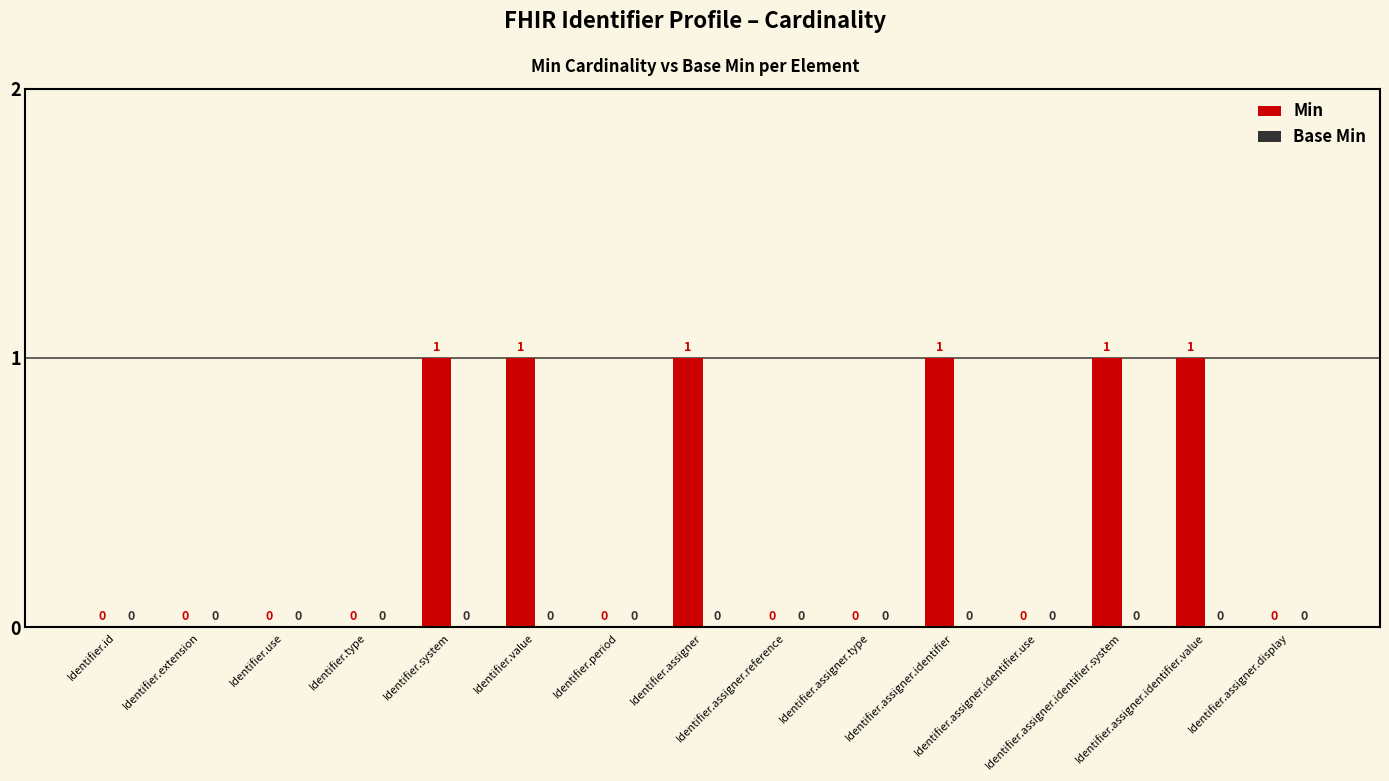

What is the sum of all values?

6